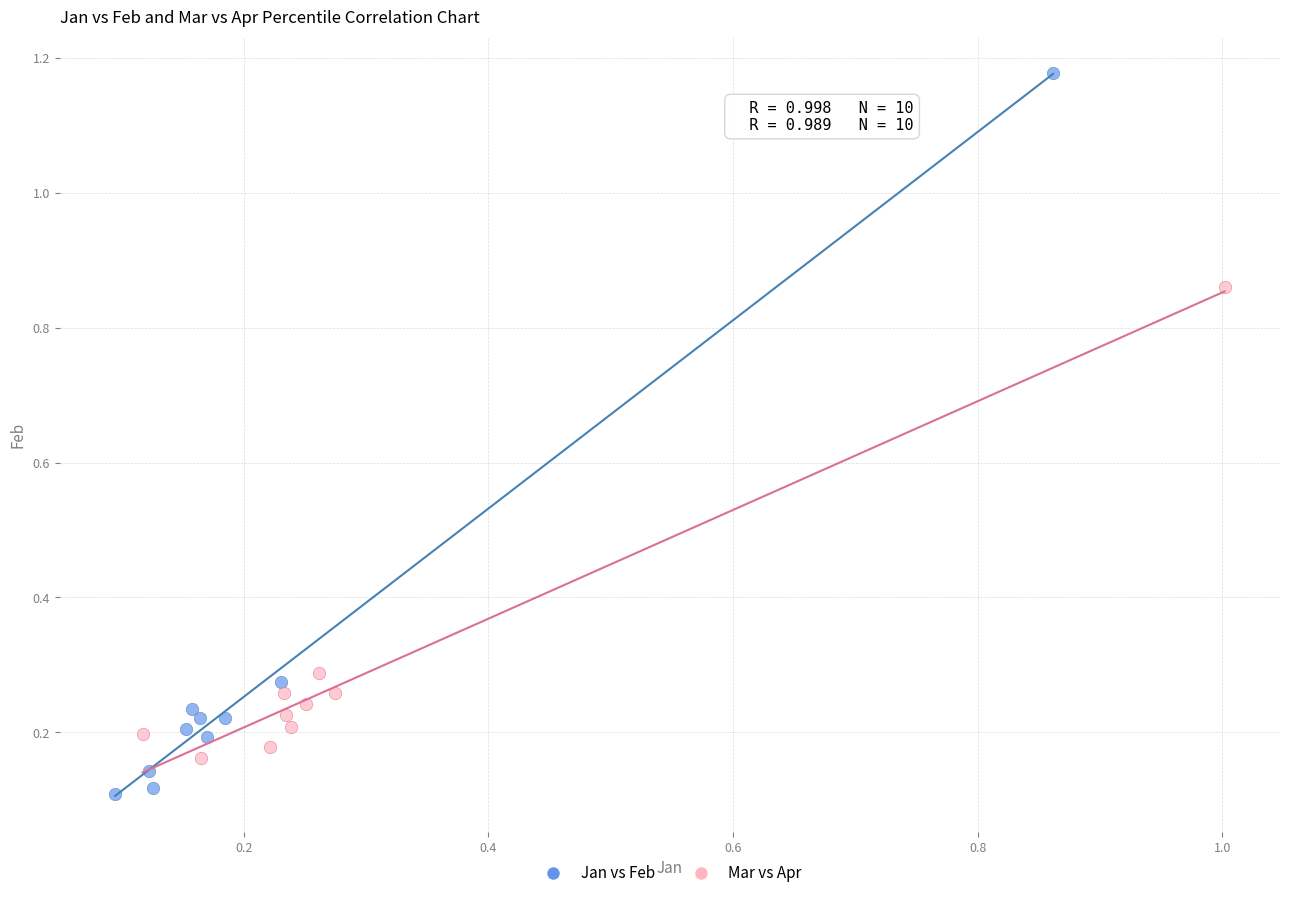

Which series contains the lowest Y value?

Jan vs Feb